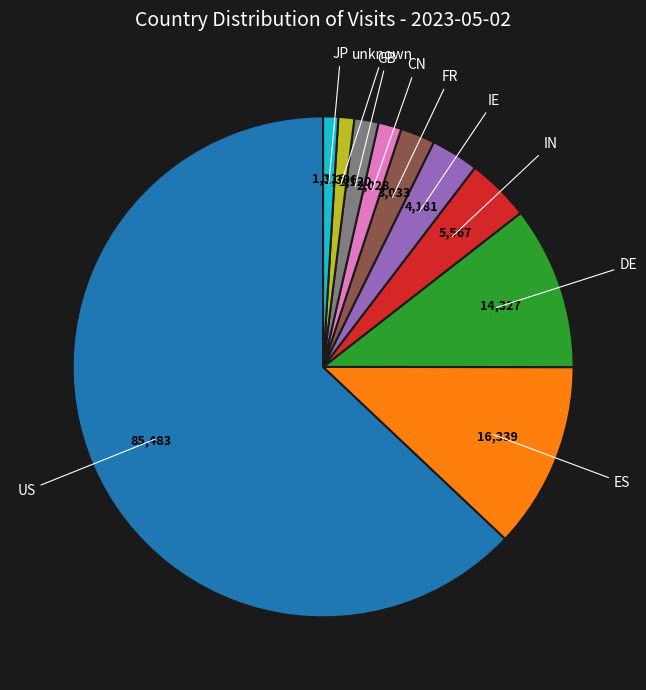

Is there a majority slice in this chart?

Yes